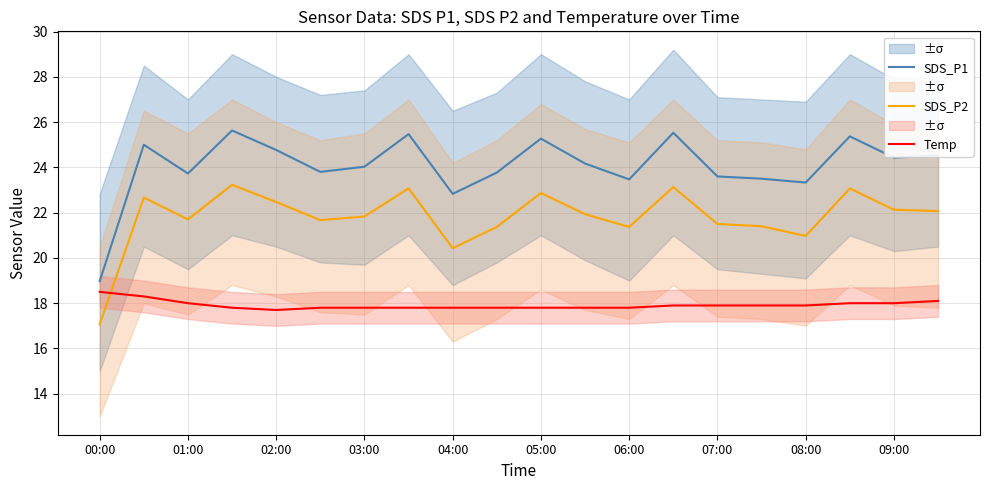

Read the SDS_P2 value at 11.

21.9